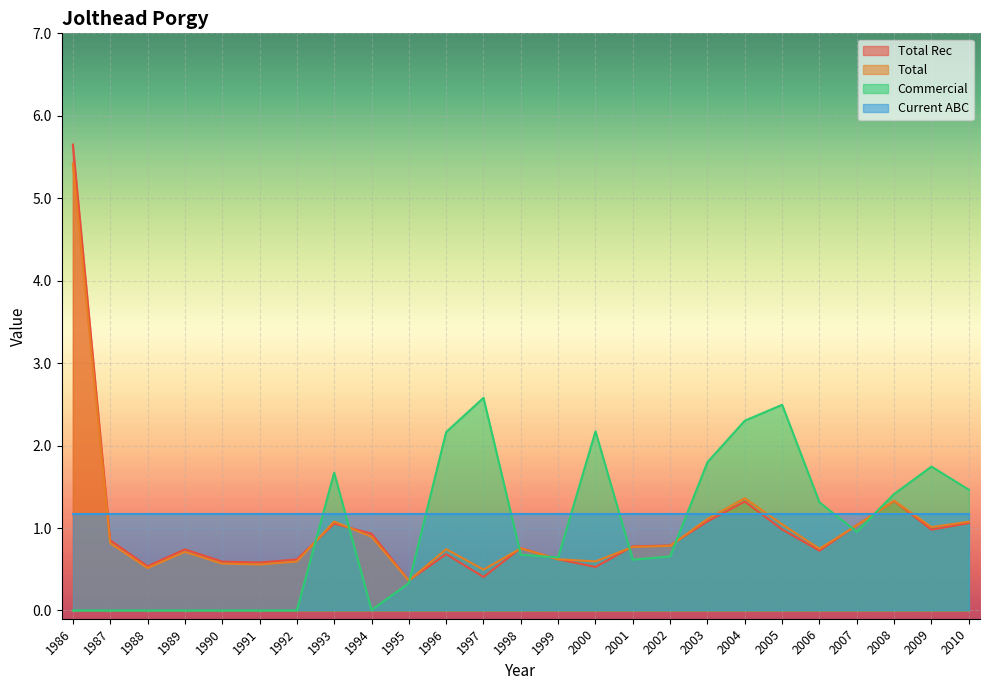

Rank the series by their maximum value, from highest to lowest.

Total Rec, Total, Commercial, Current ABC